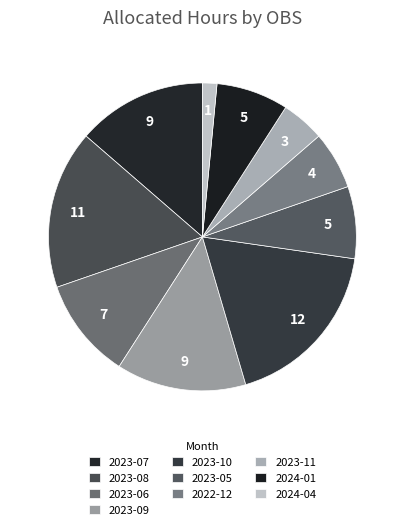

Is the sum of 2024-04 and 2024-01 greater than half?

No